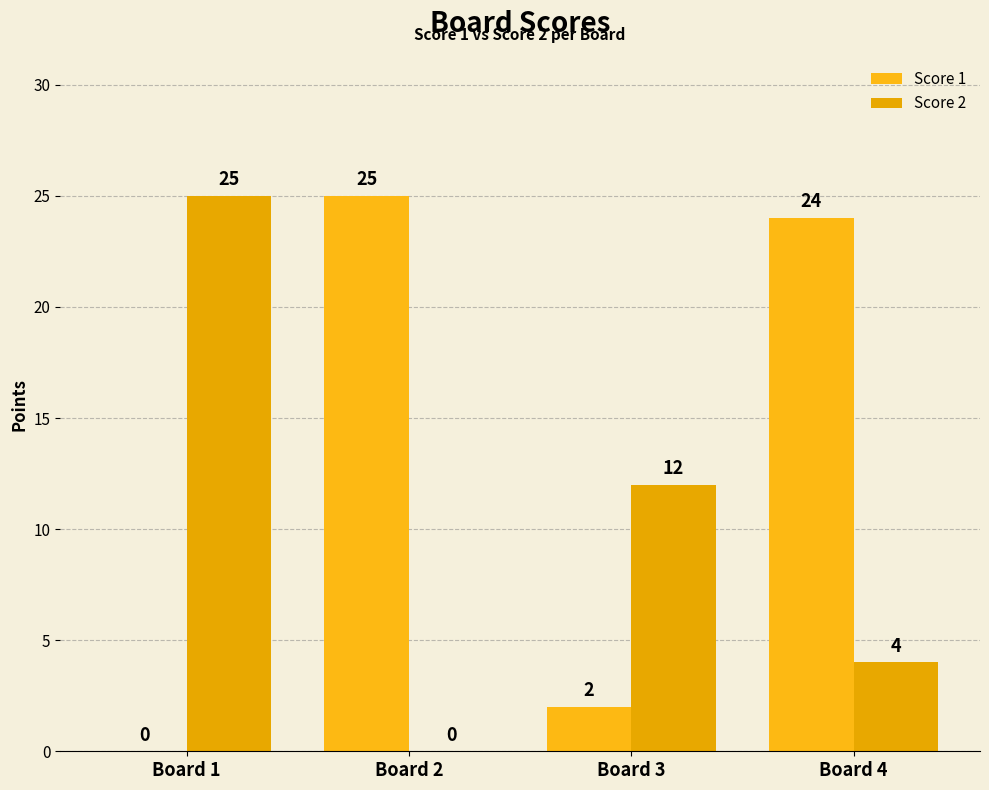

The Score 1 series shows 13 at Board 1. True or false?

False